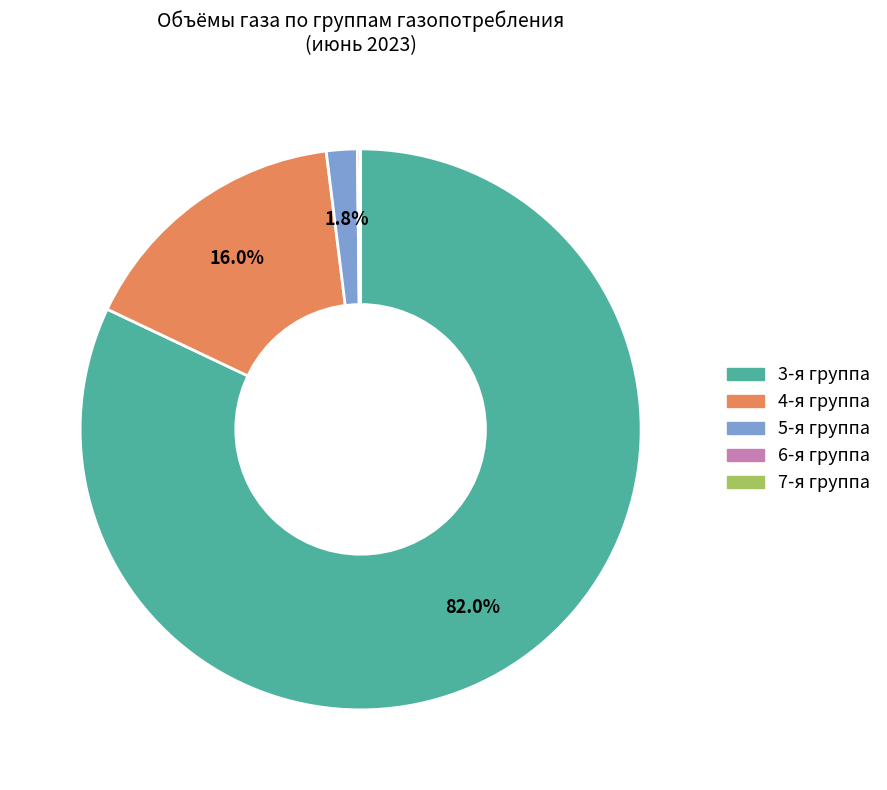

Does any single category account for the majority?

Yes